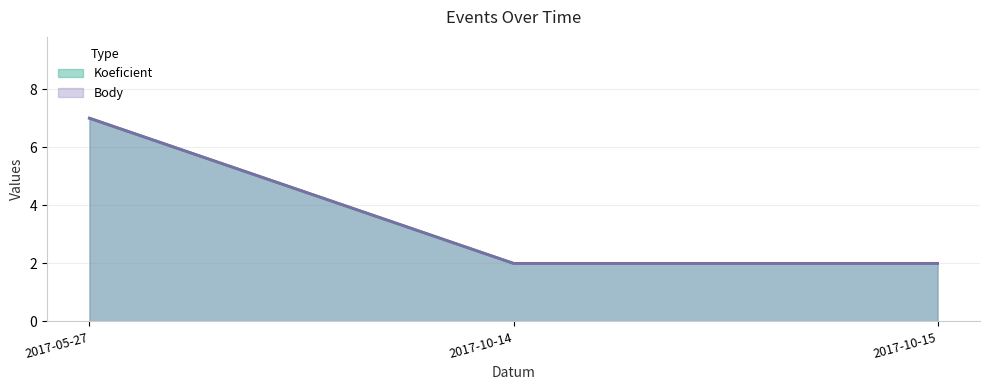

Reading left to right, extract all data points from this chart.

Koeficient: 7	2	2
Body: 7	2	2